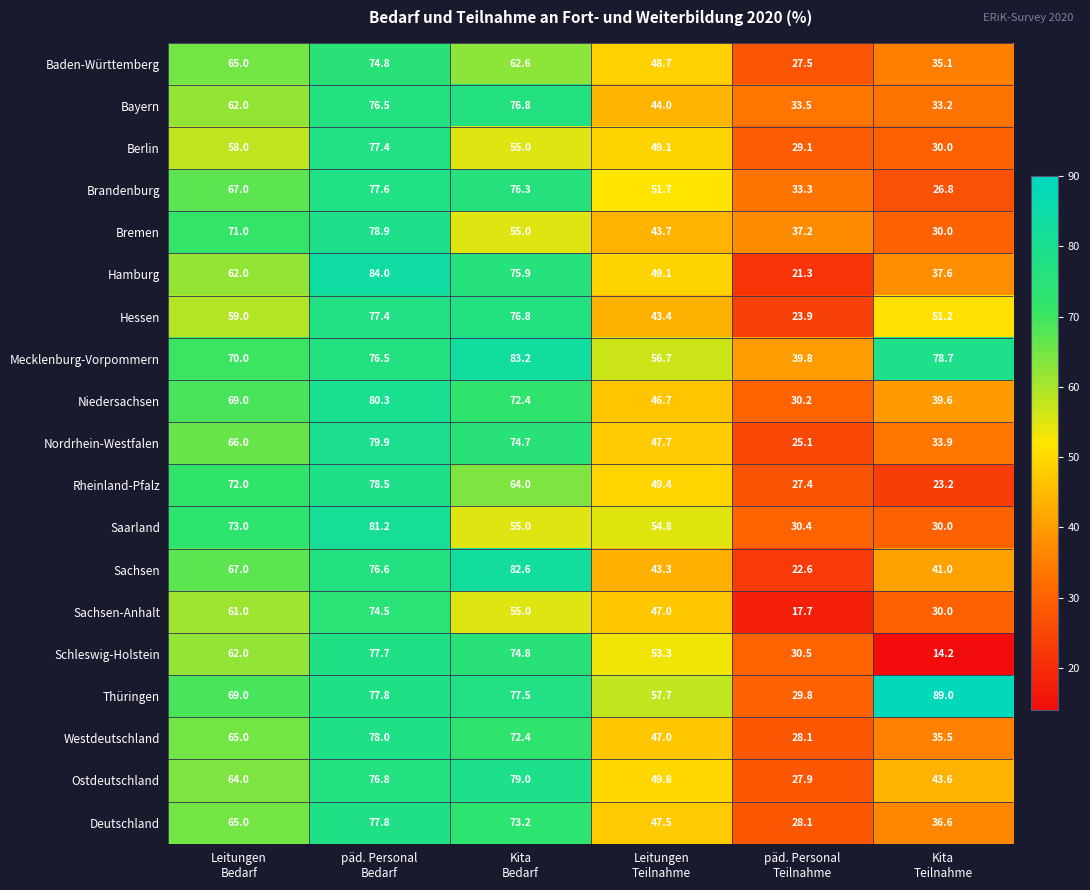

At which category is the sum across all series the highest?

päd. Personal
Bedarf